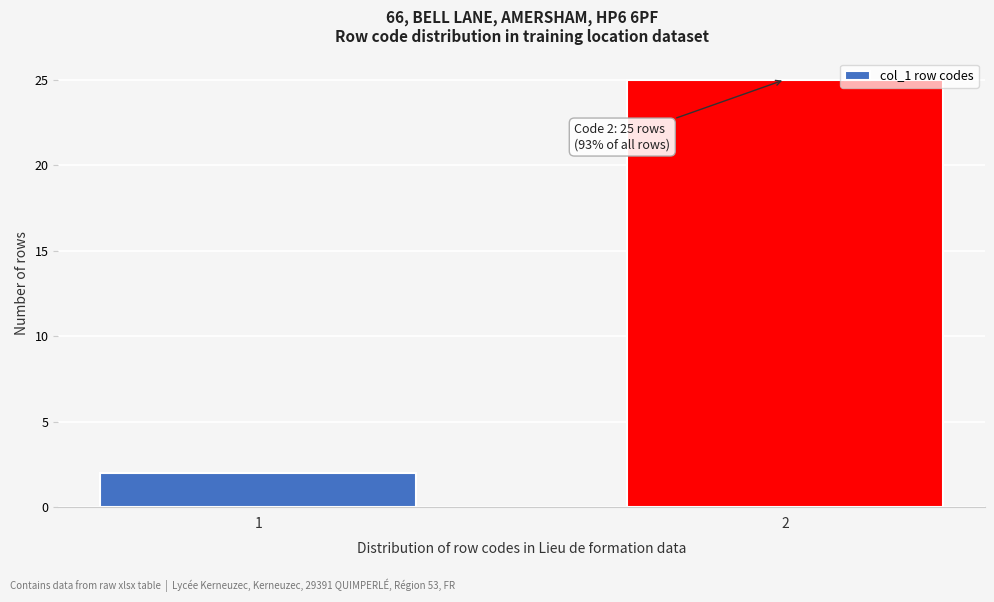

Reading left to right, extract all data points from this chart.

1=2	2=25